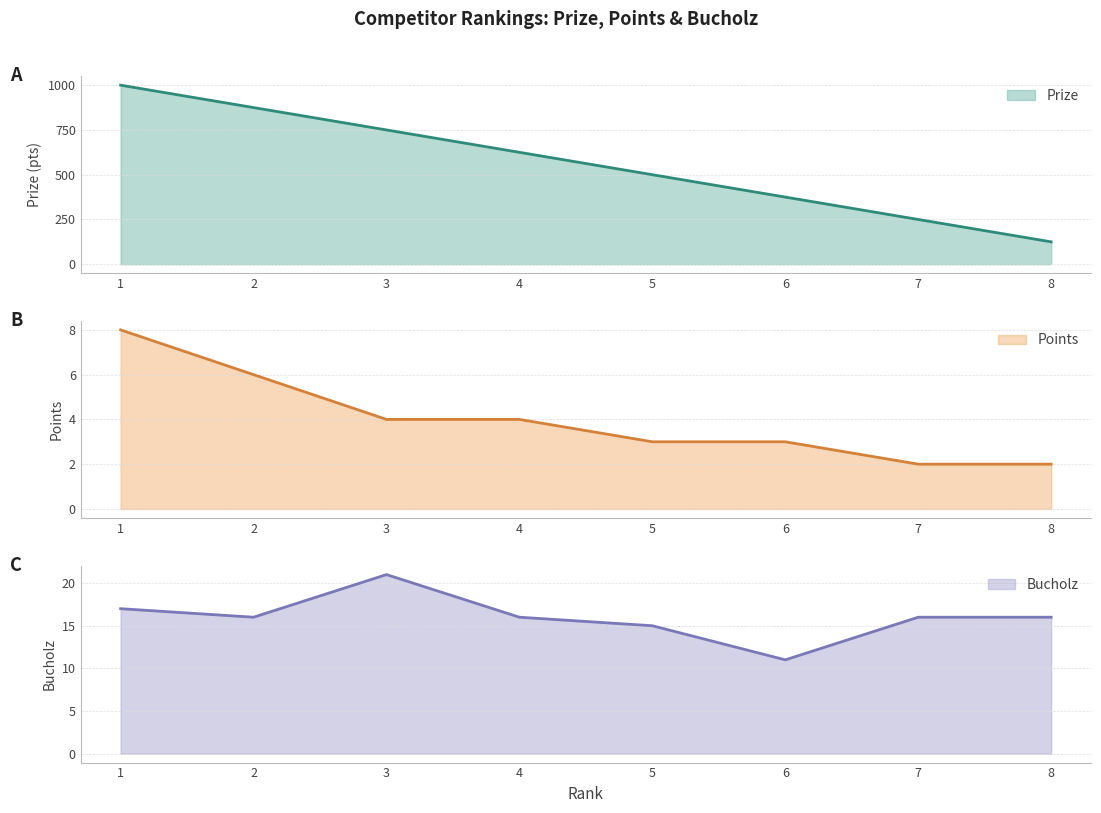

True or false: Points has a value of 3 at 5.

True